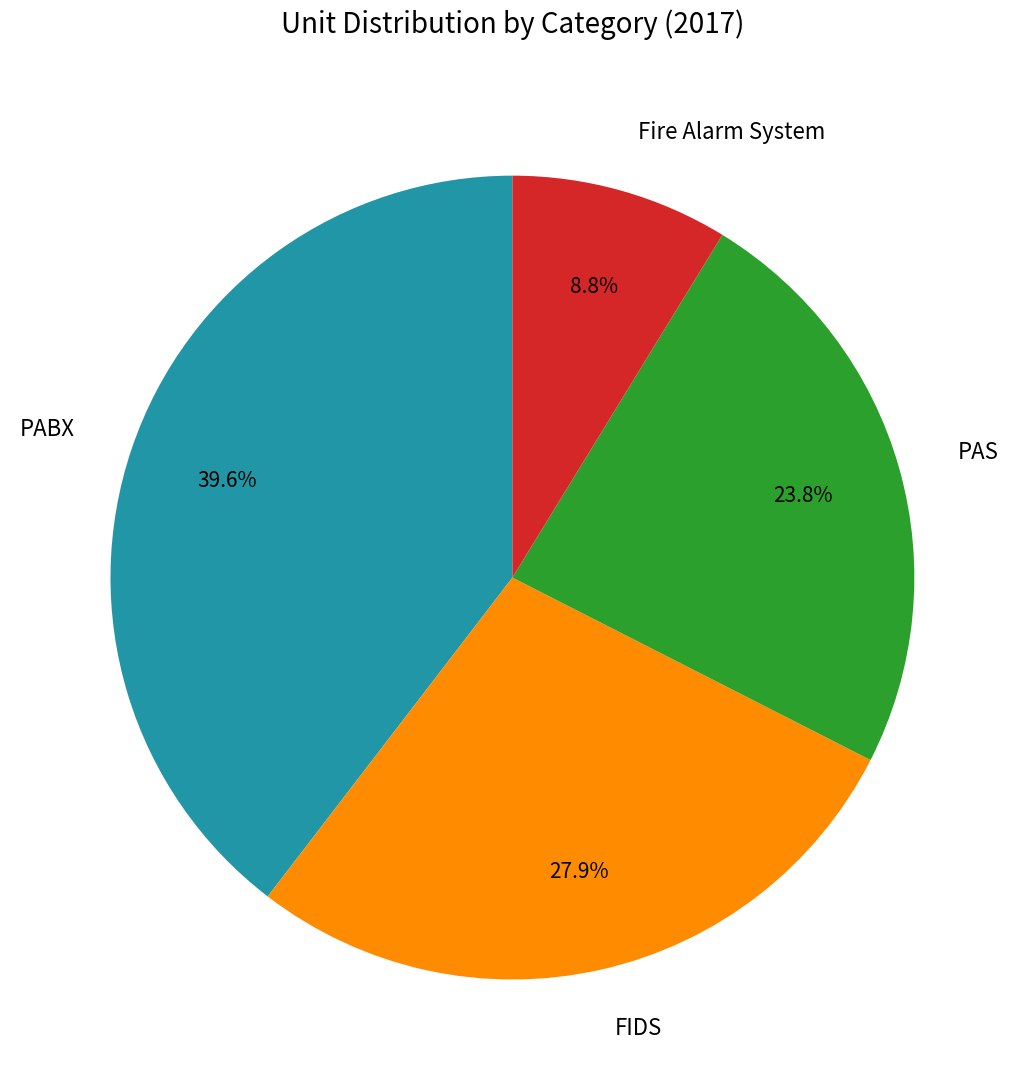

Is Fire Alarm System the majority of the pie?

No